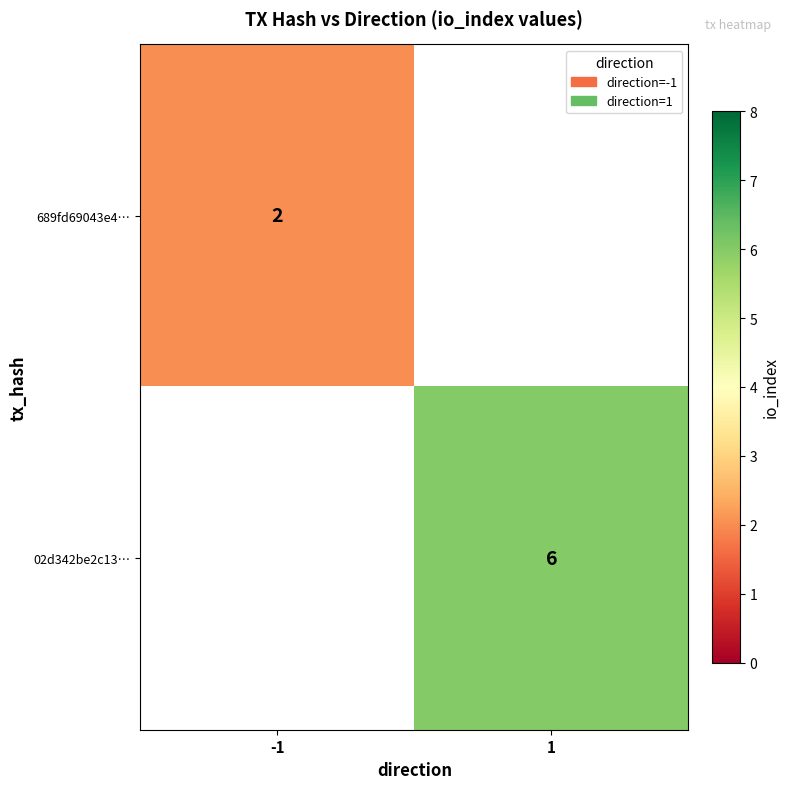

Is it true that 689fd69043e4… equals 1 at -1?

False